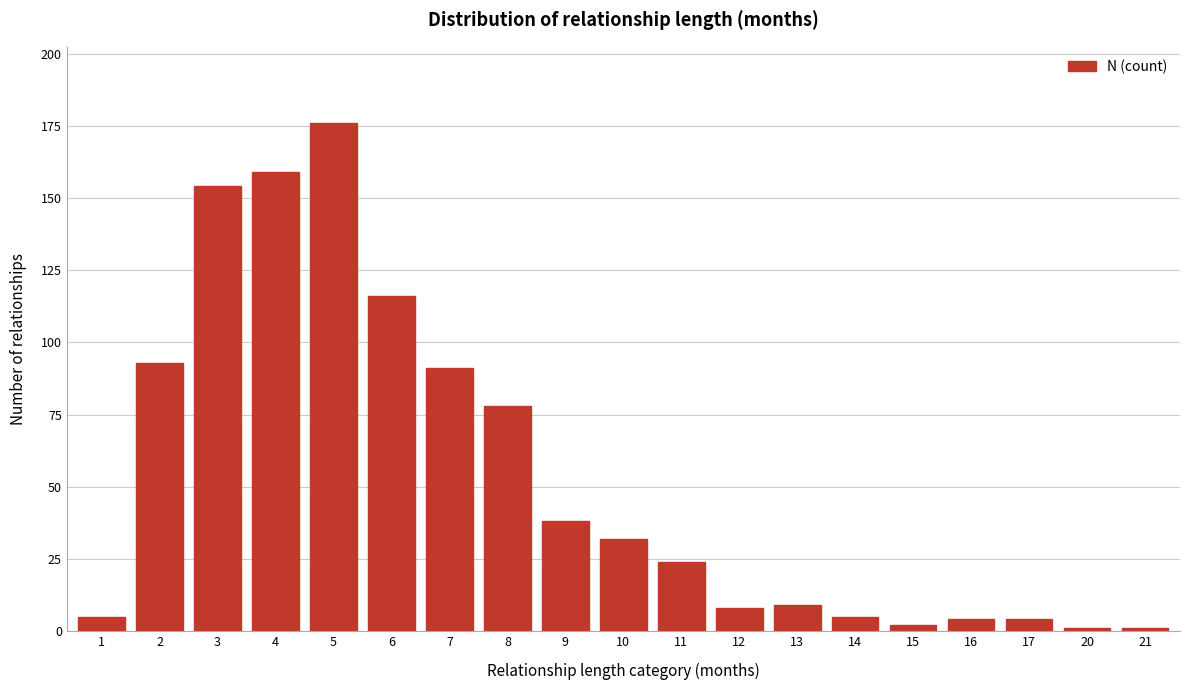

Reading left to right, extract all data points from this chart.

5	93	154	159	176	116	91	78	38	32	24	8	9	5	2	4	4	1	1